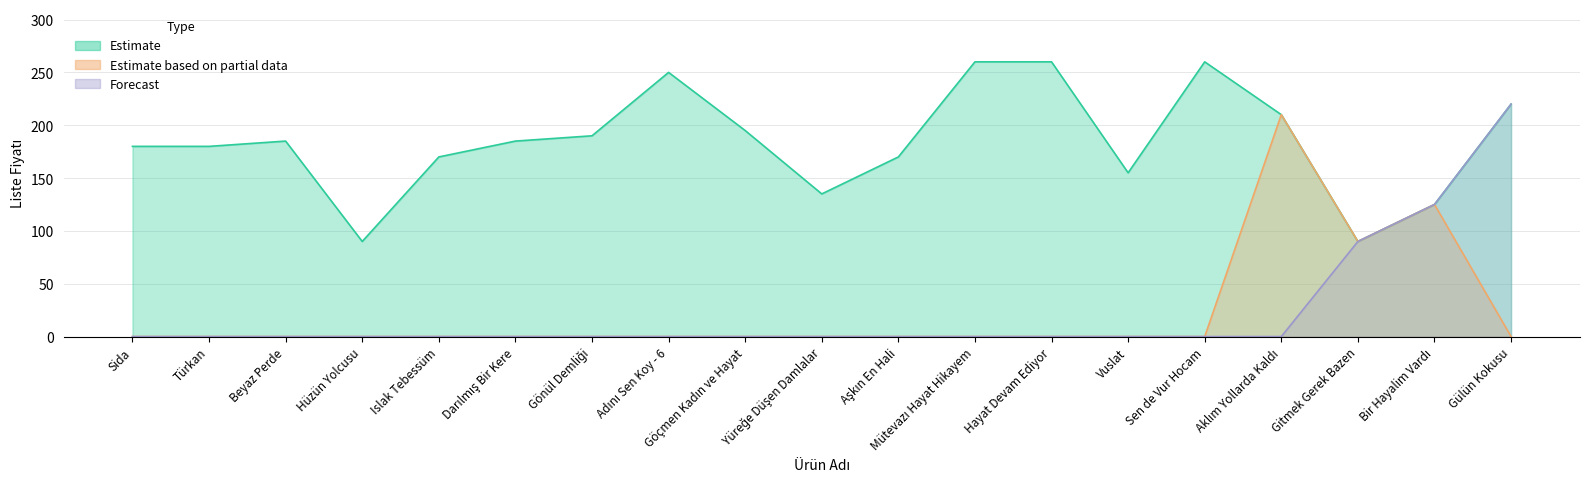

What are all the series names shown in the legend?

Estimate, Estimate based on partial data, Forecast